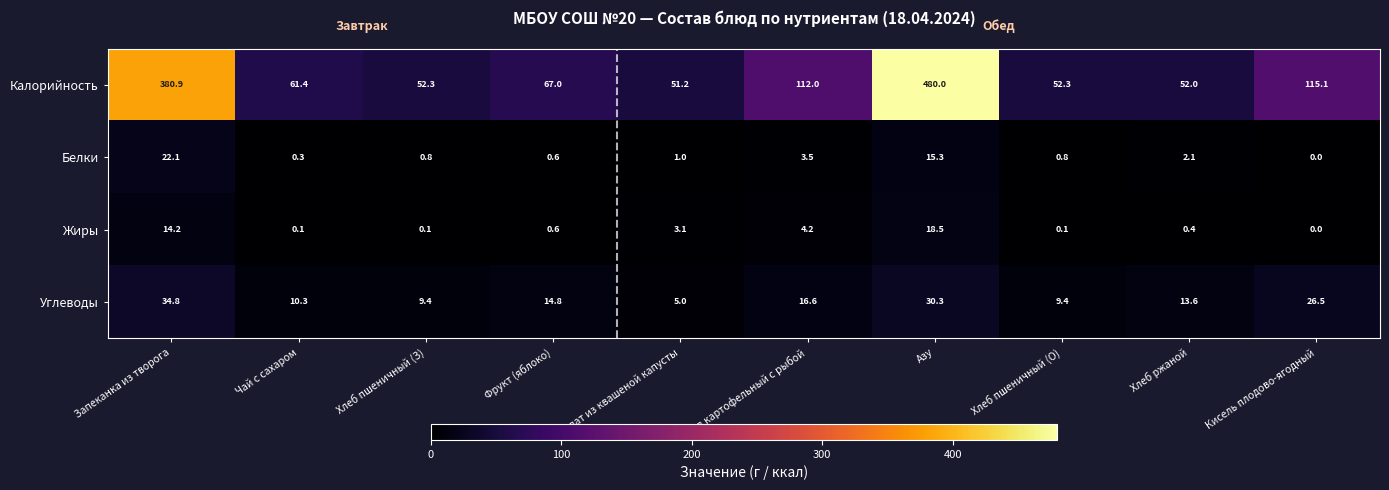

At which label does Углеводы first exceed 14?

Запеканка из творога